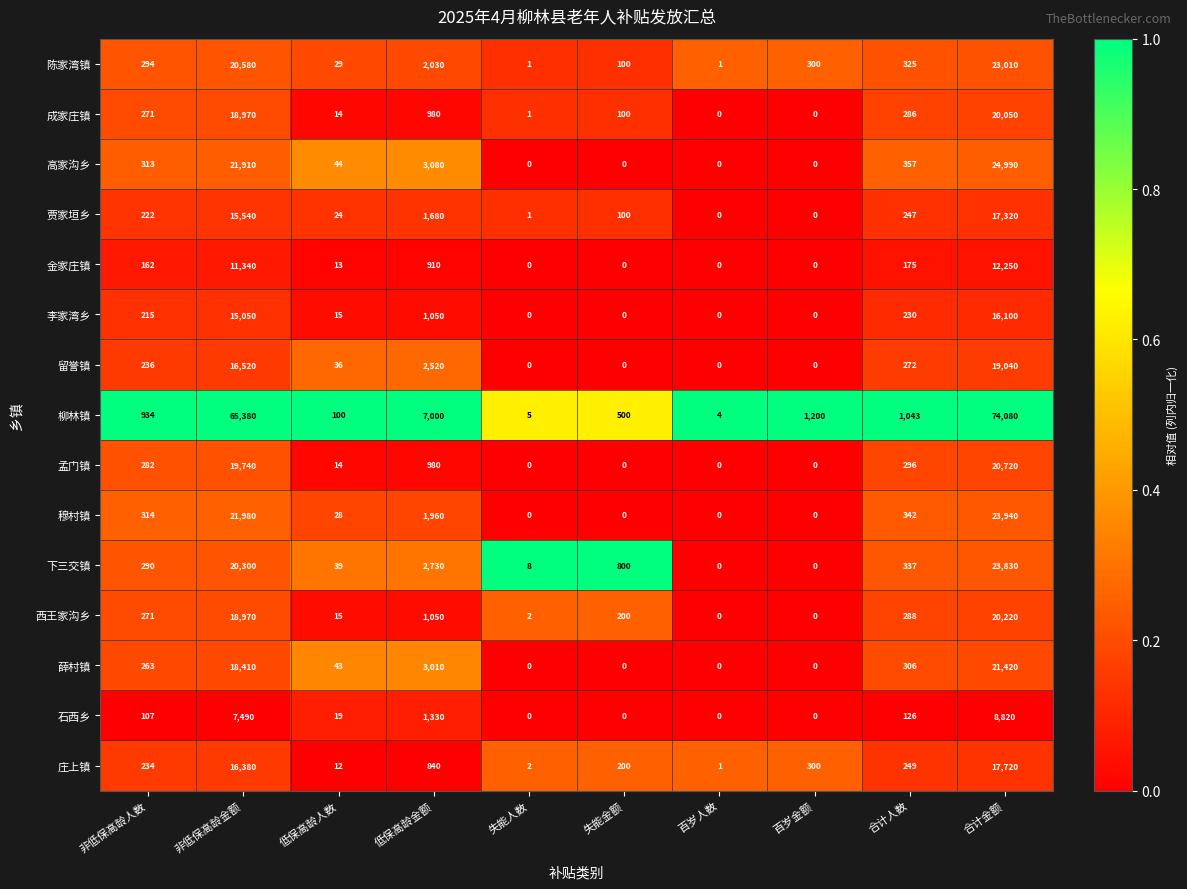

What is the total value across all series at 失能人数?

20